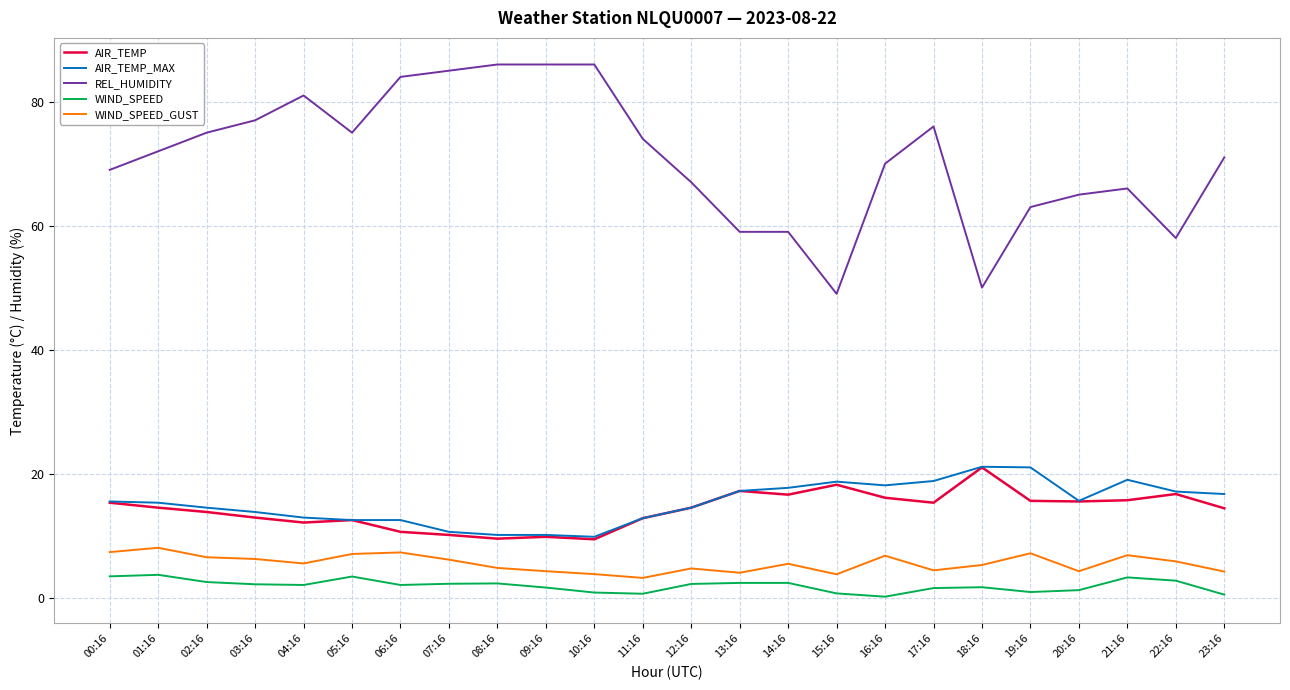

Between 07:16 and 14:16, which series saw the biggest shift?

REL_HUMIDITY